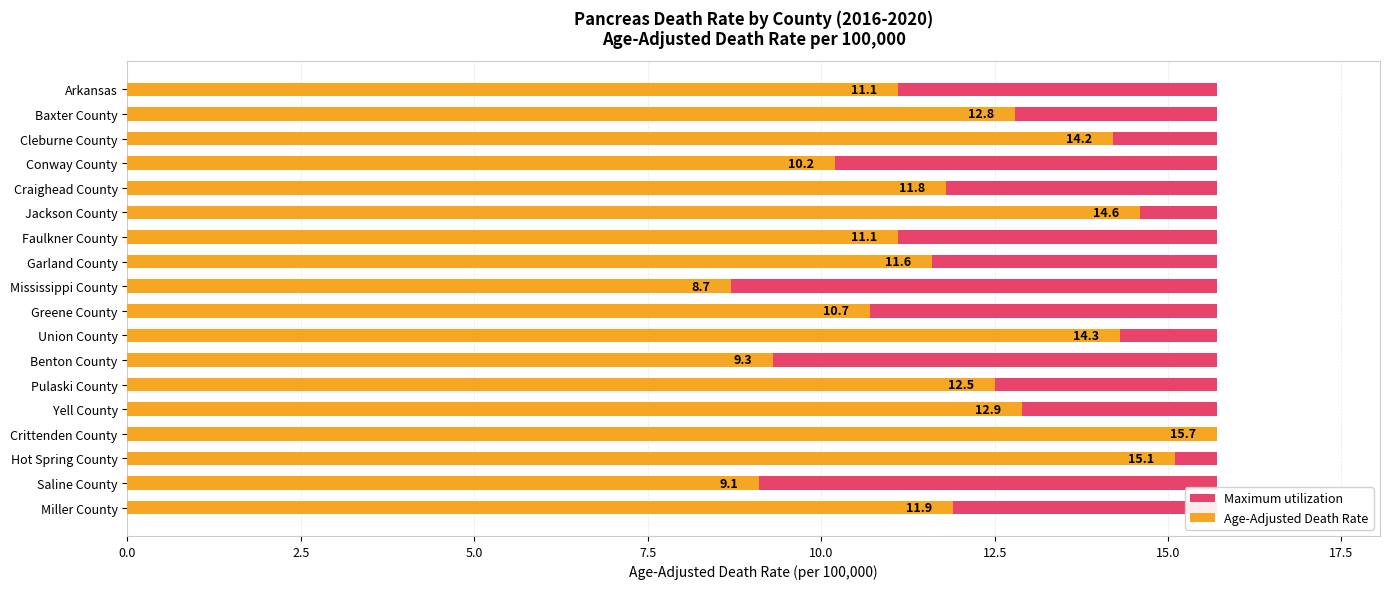

What is the lowest value of the Age-Adjusted Death Rate series?

8.7